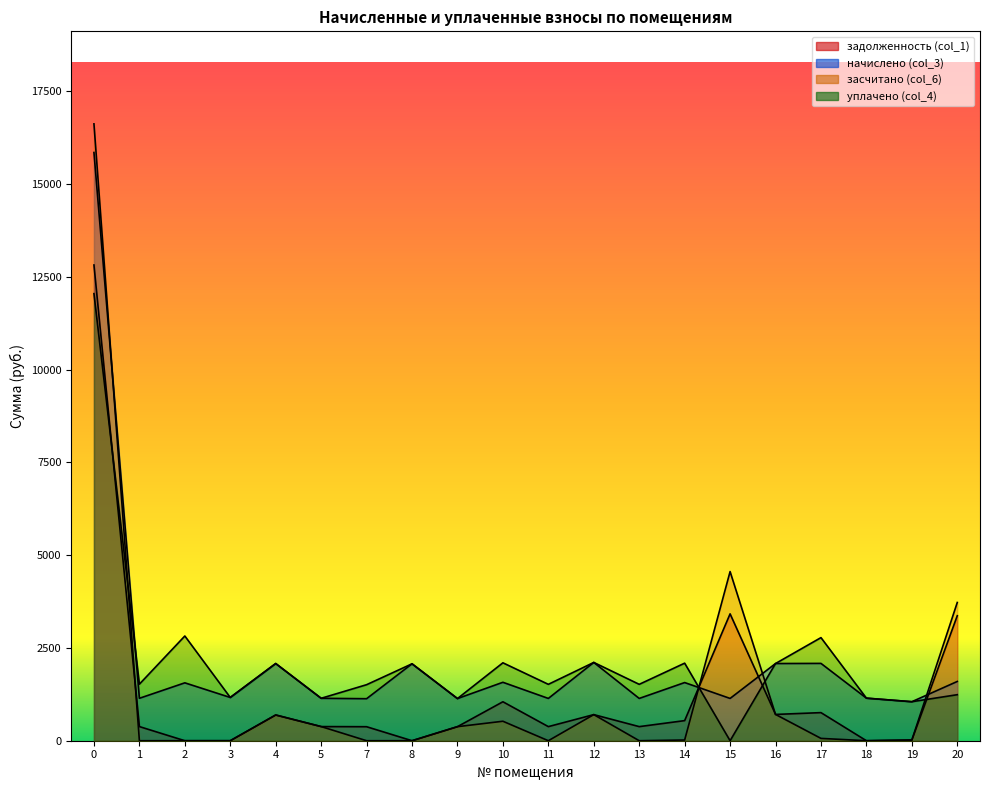

At how many categories does at least one series exceed 15912?

1